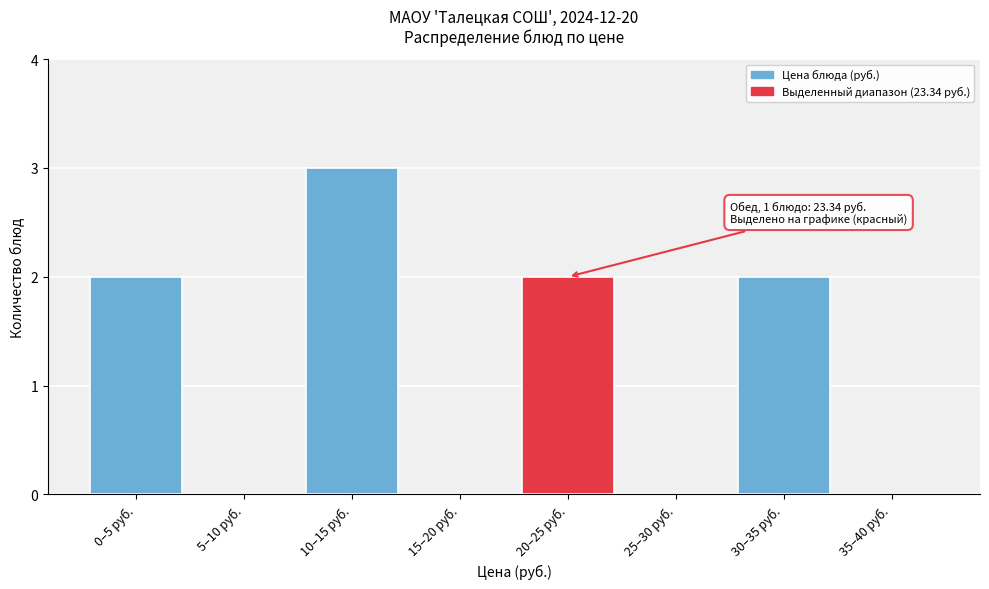

Reading left to right, what are all the values shown in this chart?

0–5 руб.=2	5–10 руб.=0	10–15 руб.=3	15–20 руб.=0	20–25 руб.=2	25–30 руб.=0	30–35 руб.=2	35–40 руб.=0